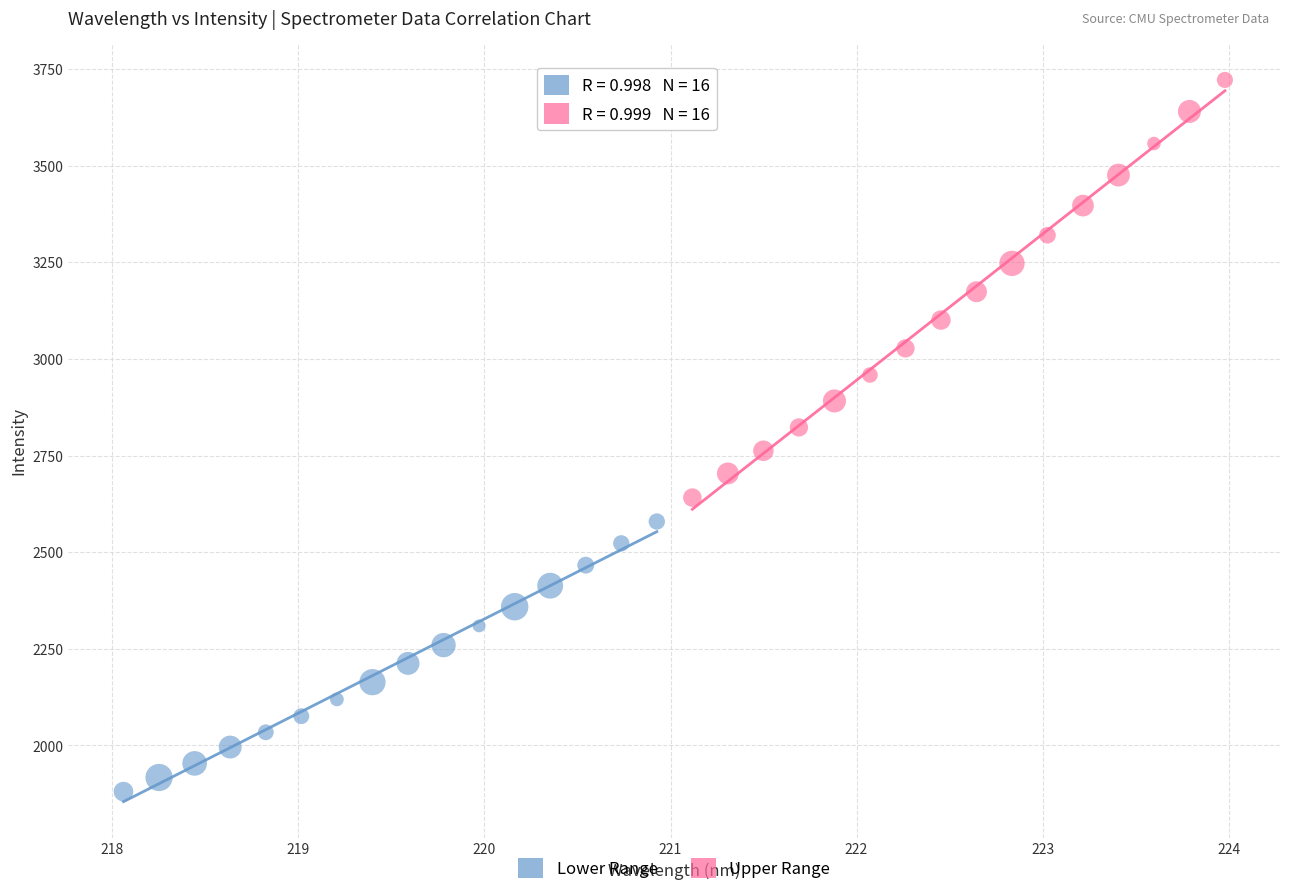

Which series contains the highest Y value?

Upper Range